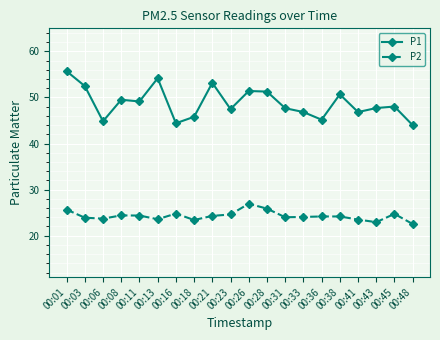

What is the spread (max minus min) of values at 00:16?

19.6